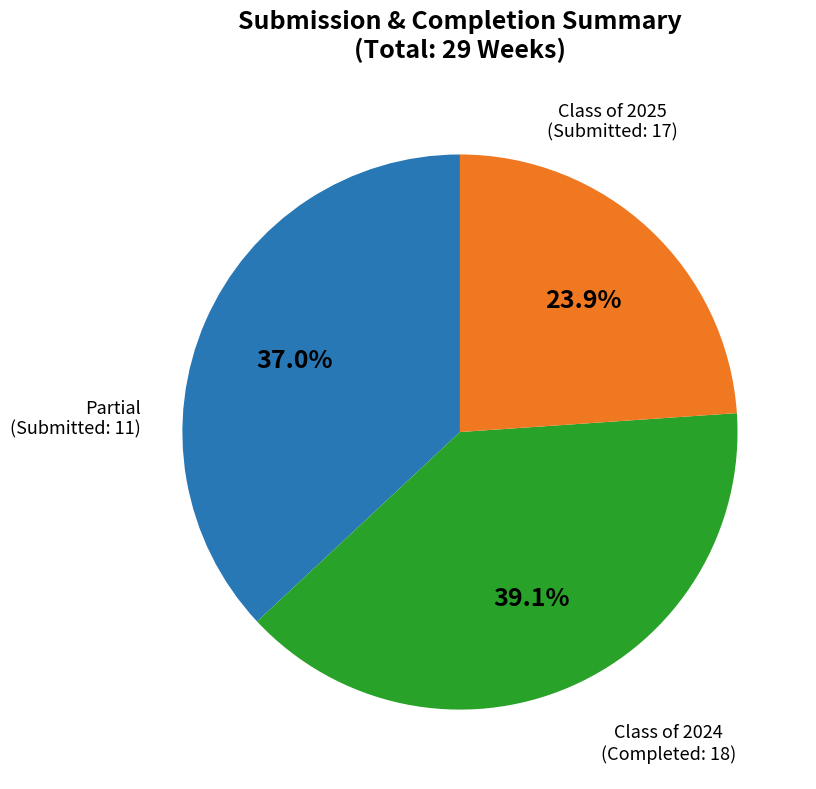

Is there a majority slice in this chart?

No